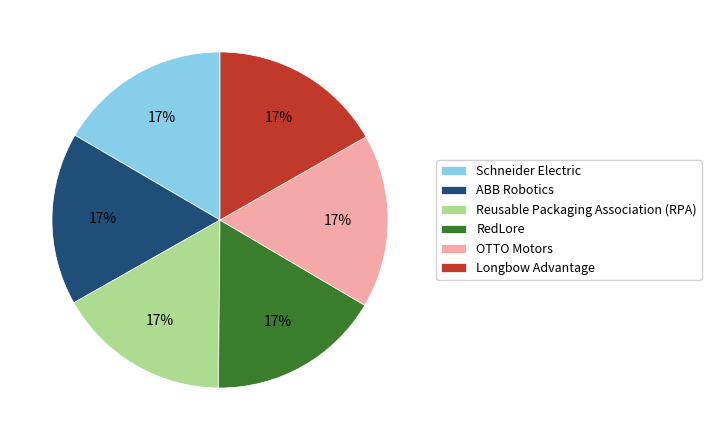

Count the number of slices in the pie.

6